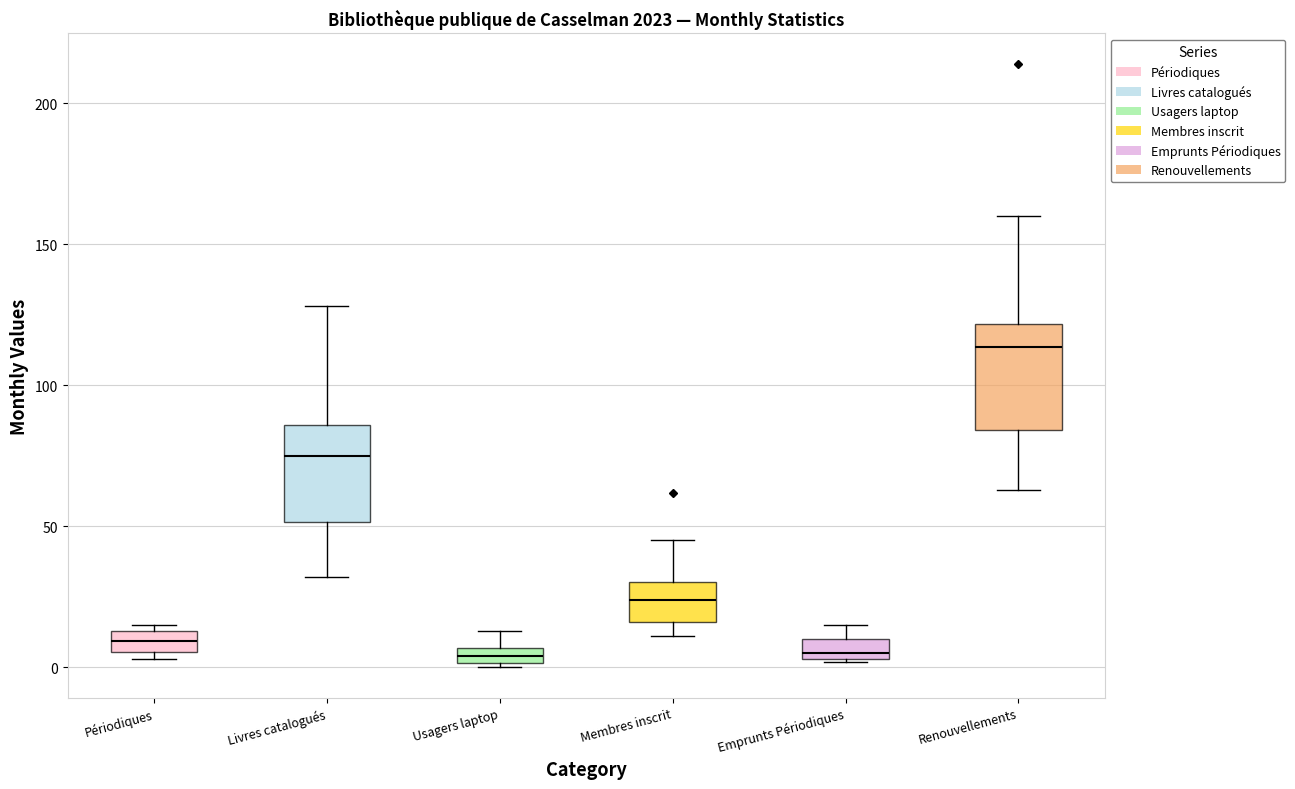

Where is the upper edge of the box for Usagers laptop on the y-axis? The values are not printed on the chart, so give them approximately, as read against the axis.

5